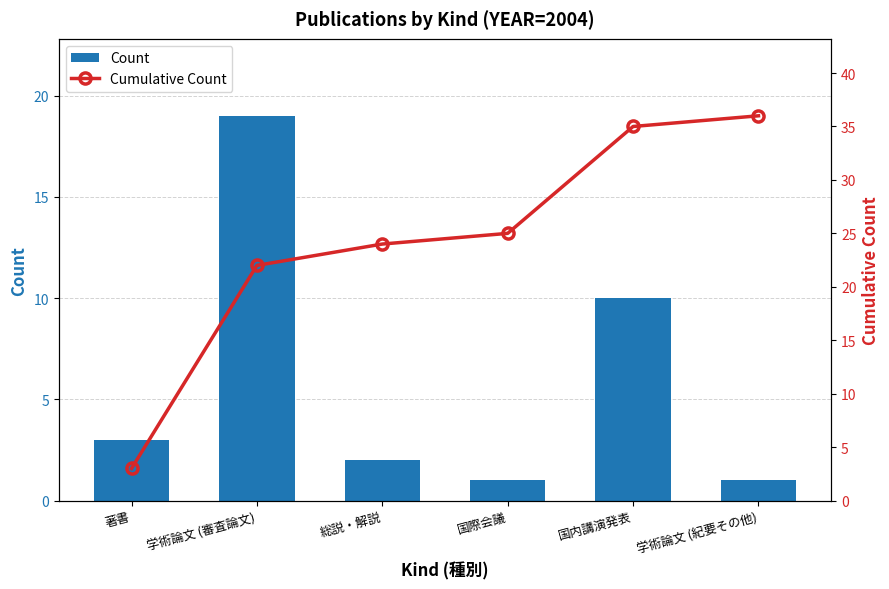

Between 国内講演発表 and 学術論文 (紀要その他), which series saw the biggest shift?

Count